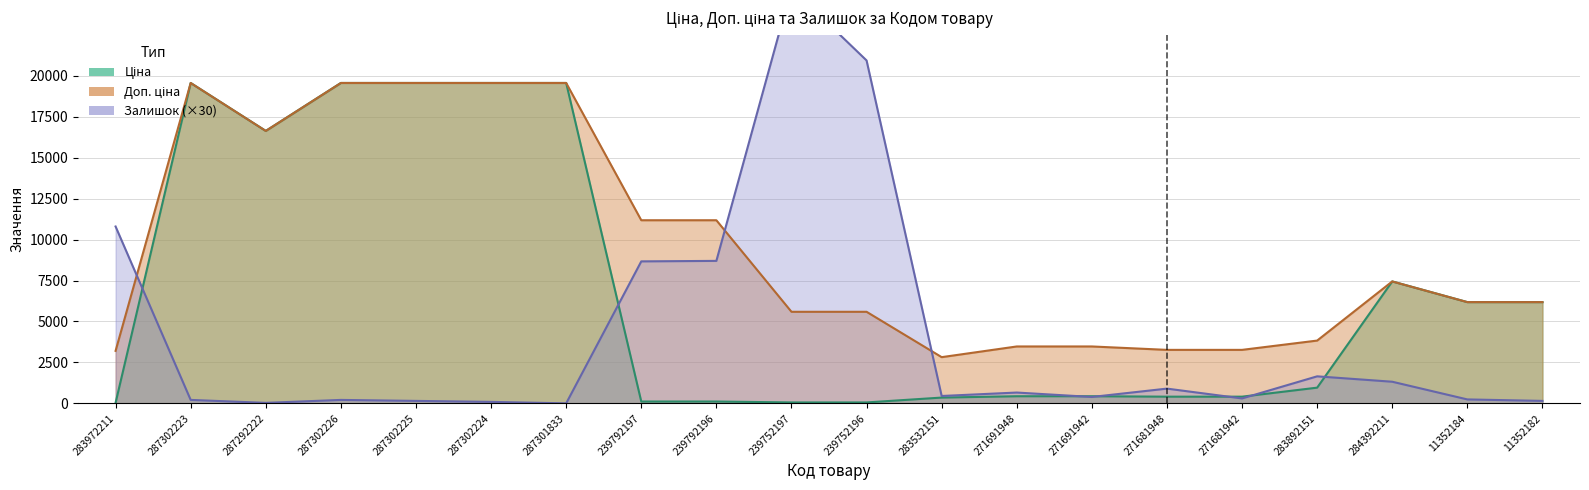

What is the difference between the Доп. ціна values at 271691948 and 239752196?

2116.9